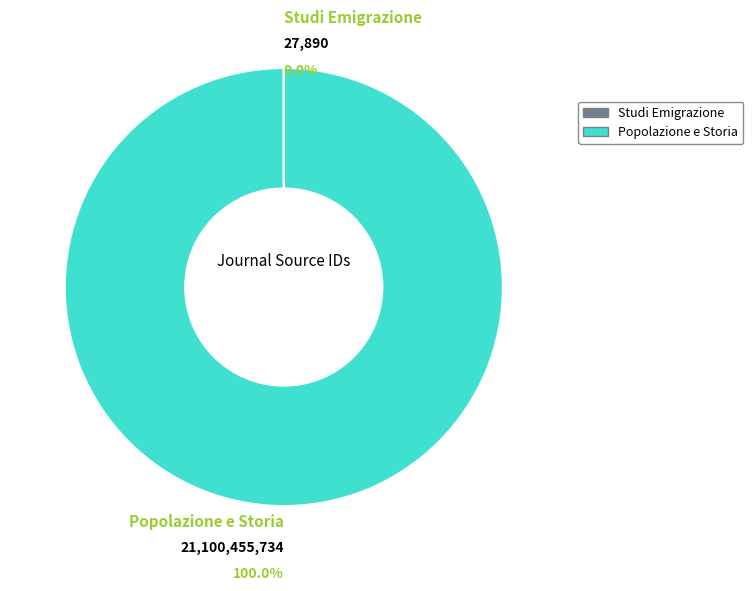

Which category accounts for the majority?

Popolazione e Storia